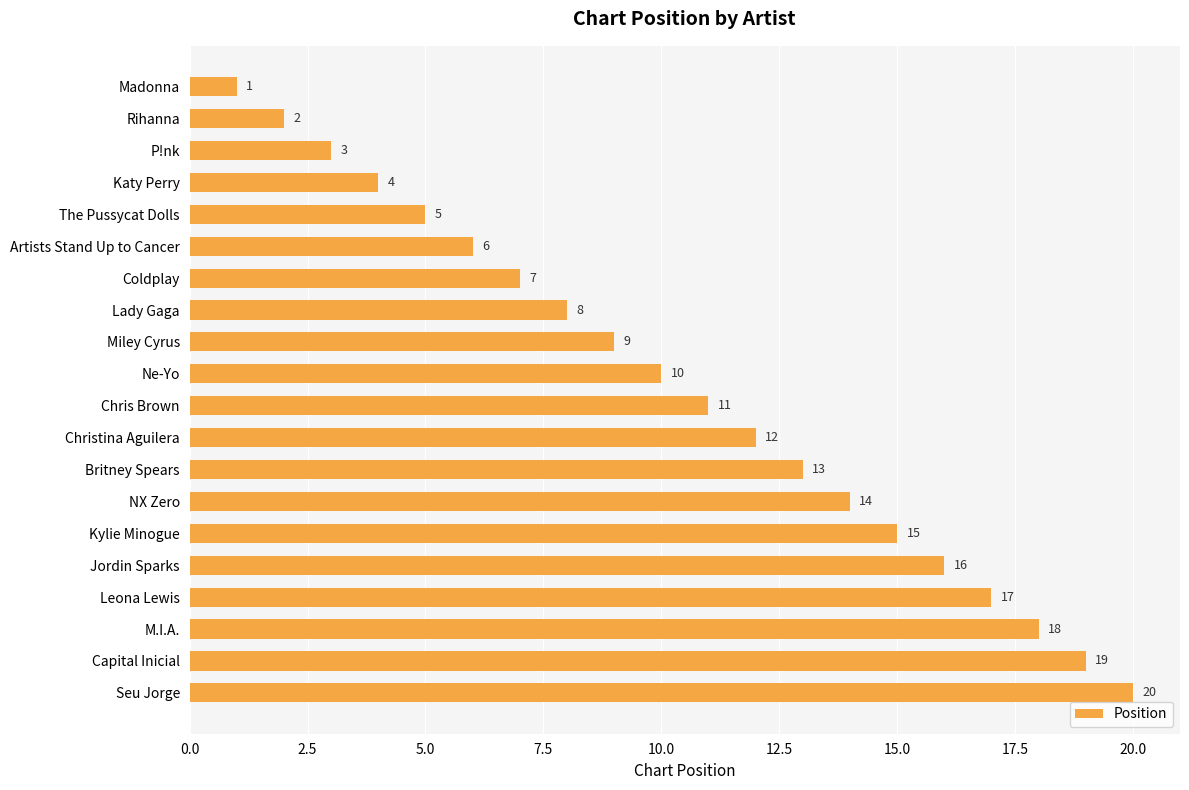

Between The Pussycat Dolls and Madonna, which is larger?

The Pussycat Dolls